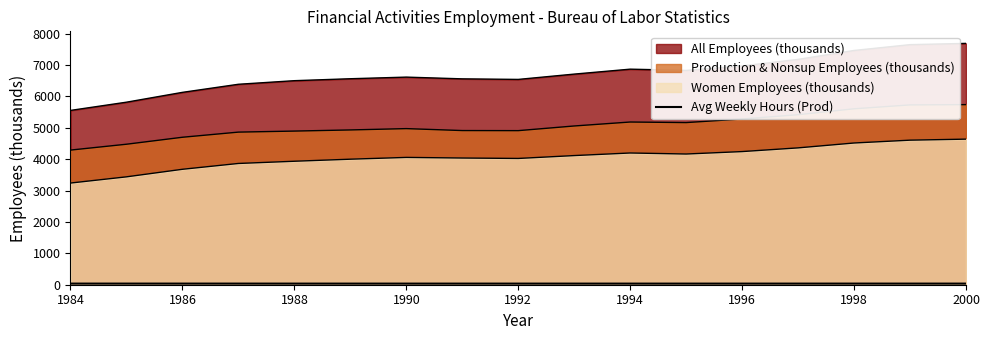

How many lines are shown in the chart?

1